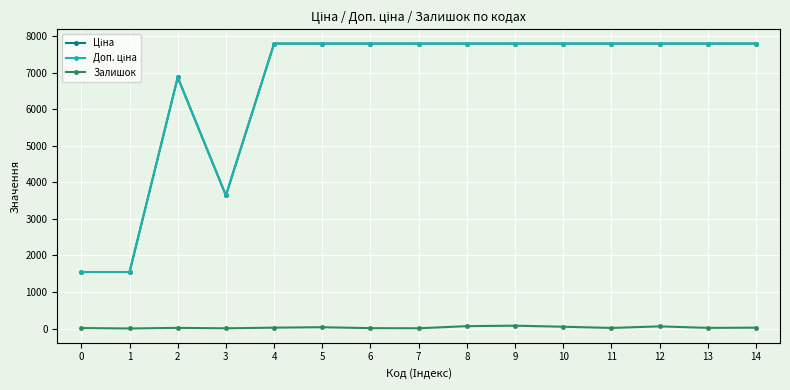

What is the difference between the highest and lowest values at 7?

7782.9